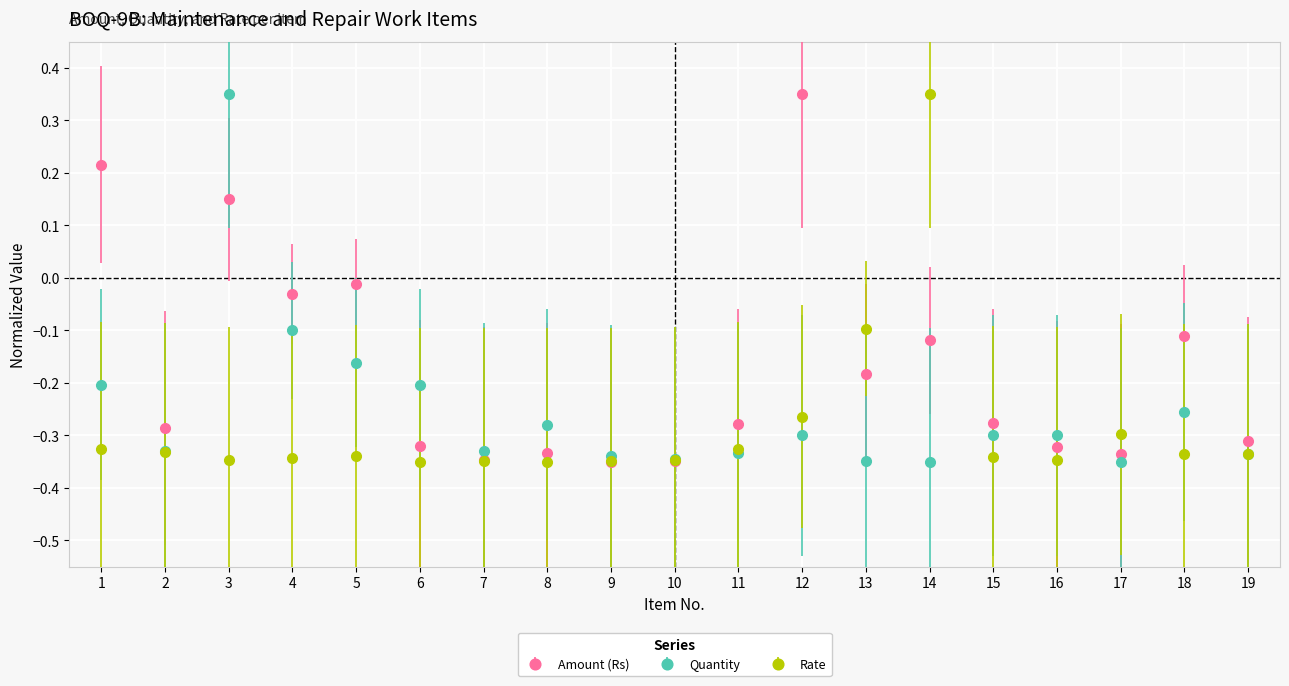

Rank the series by their average value, from highest to lowest.

Amount (Rs), Quantity, Rate